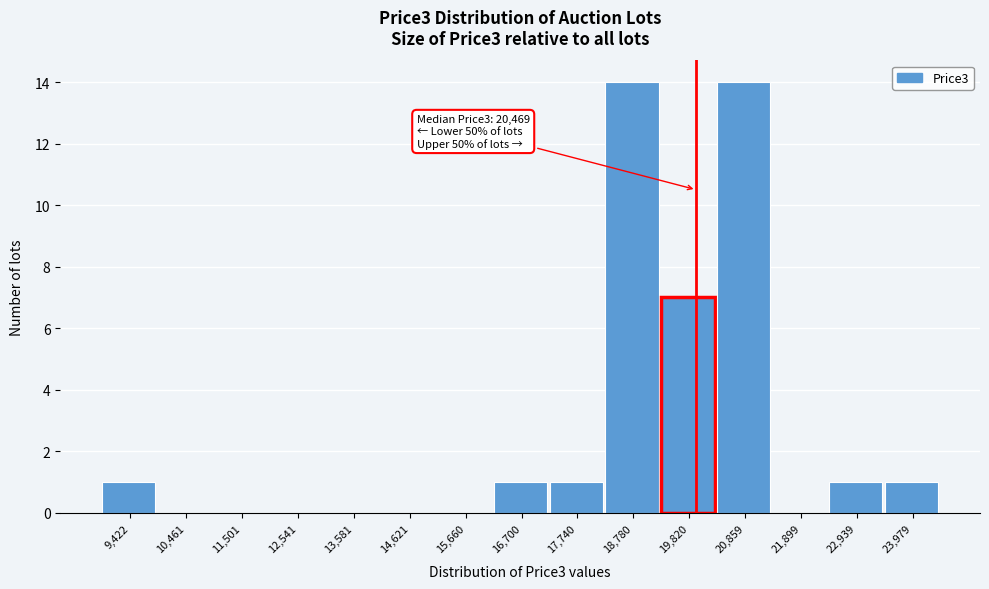

Reading left to right, list all the values displayed in this chart.

9,422=1	10,461=0	11,501=0	12,541=0	13,581=0	14,621=0	15,660=0	16,700=1	17,740=1	18,780=14	19,820=7	20,859=14	21,899=0	22,939=1	23,979=1